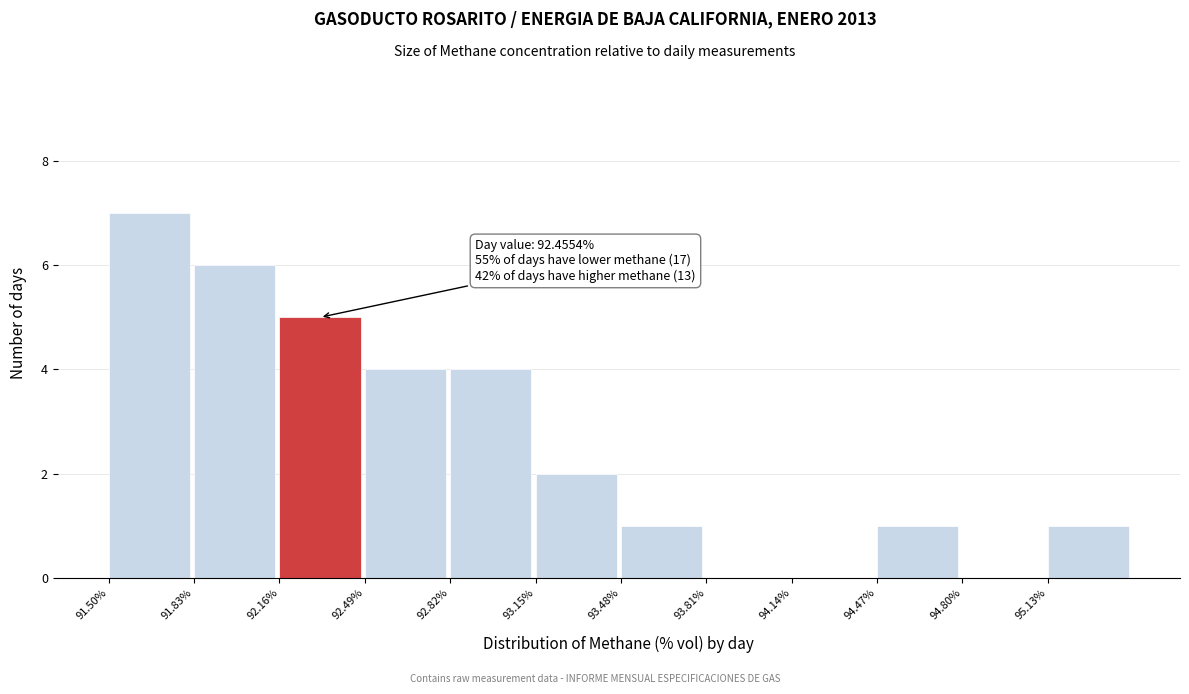

Which range on the x-axis has the tallest bar?

91.50 to 91.83